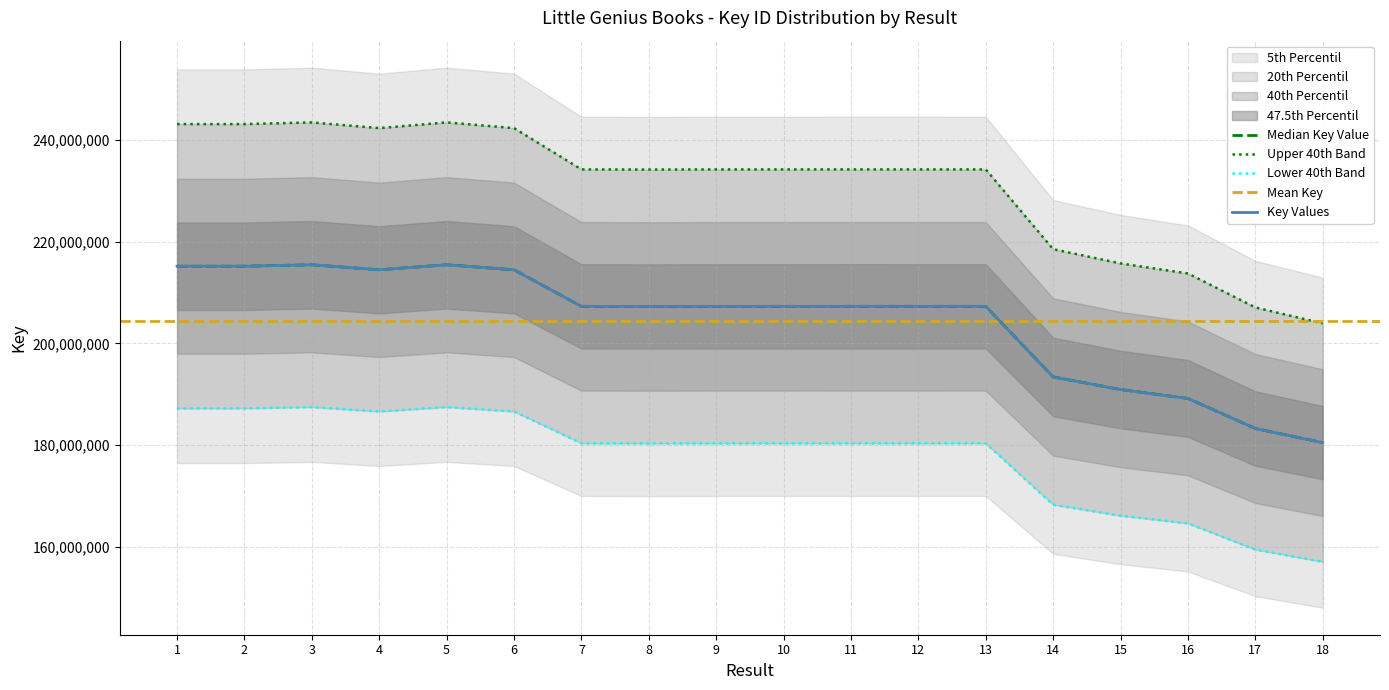

What value does the data have at 6, to the nearest 10?

214484060